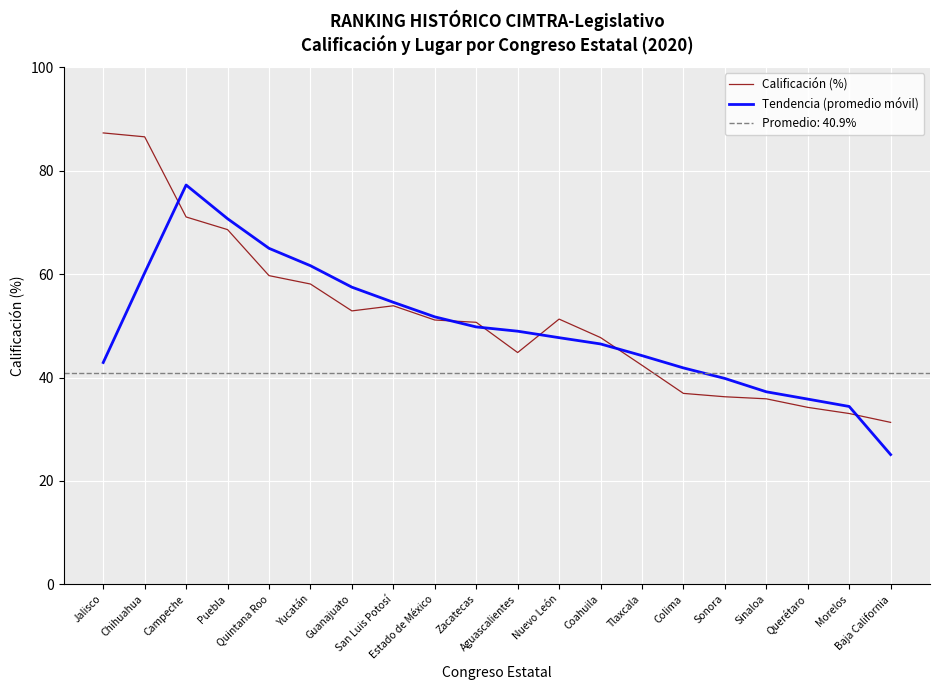

True or false: Calificación (%) has a value of 20.2 at Campeche.

False